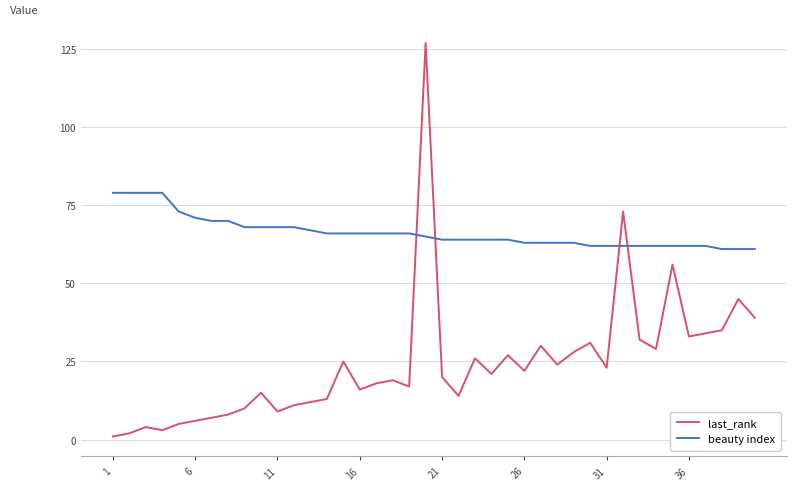

What is the maximum value shown in the chart?

127